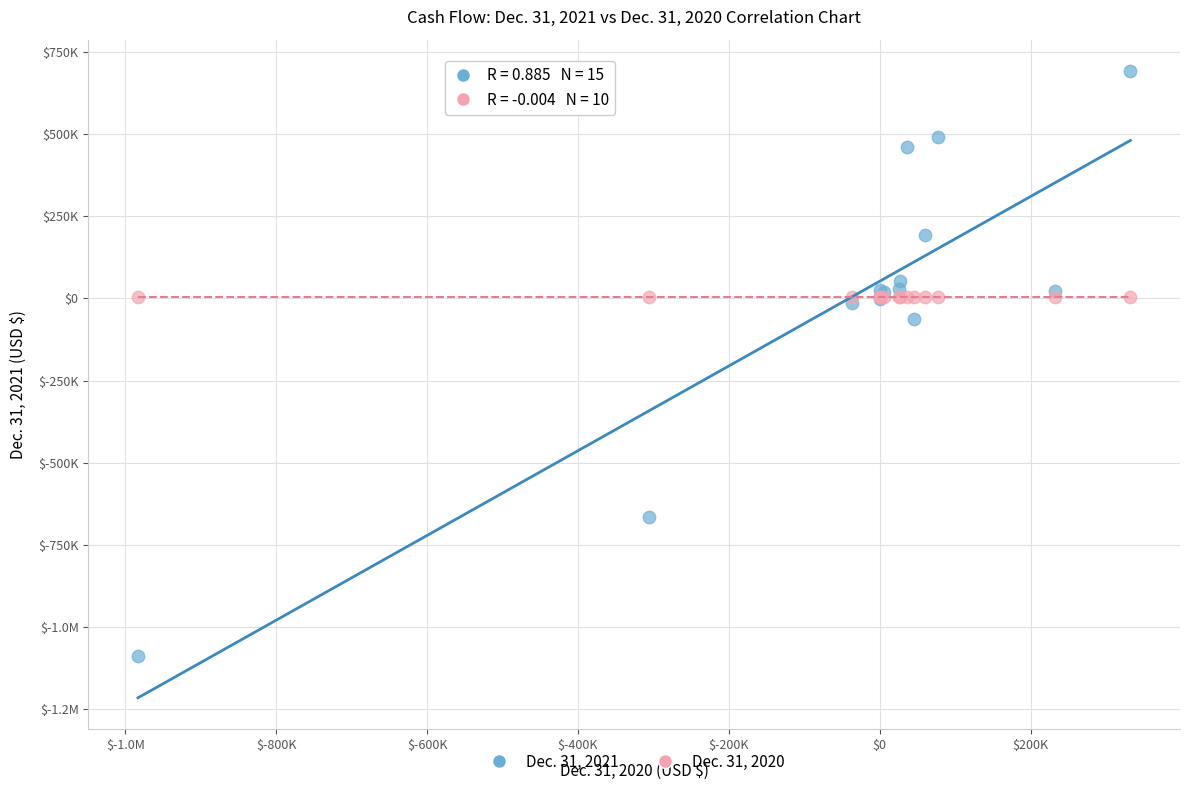

What are all the series names shown in the legend?

Dec. 31, 2021, Dec. 31, 2020